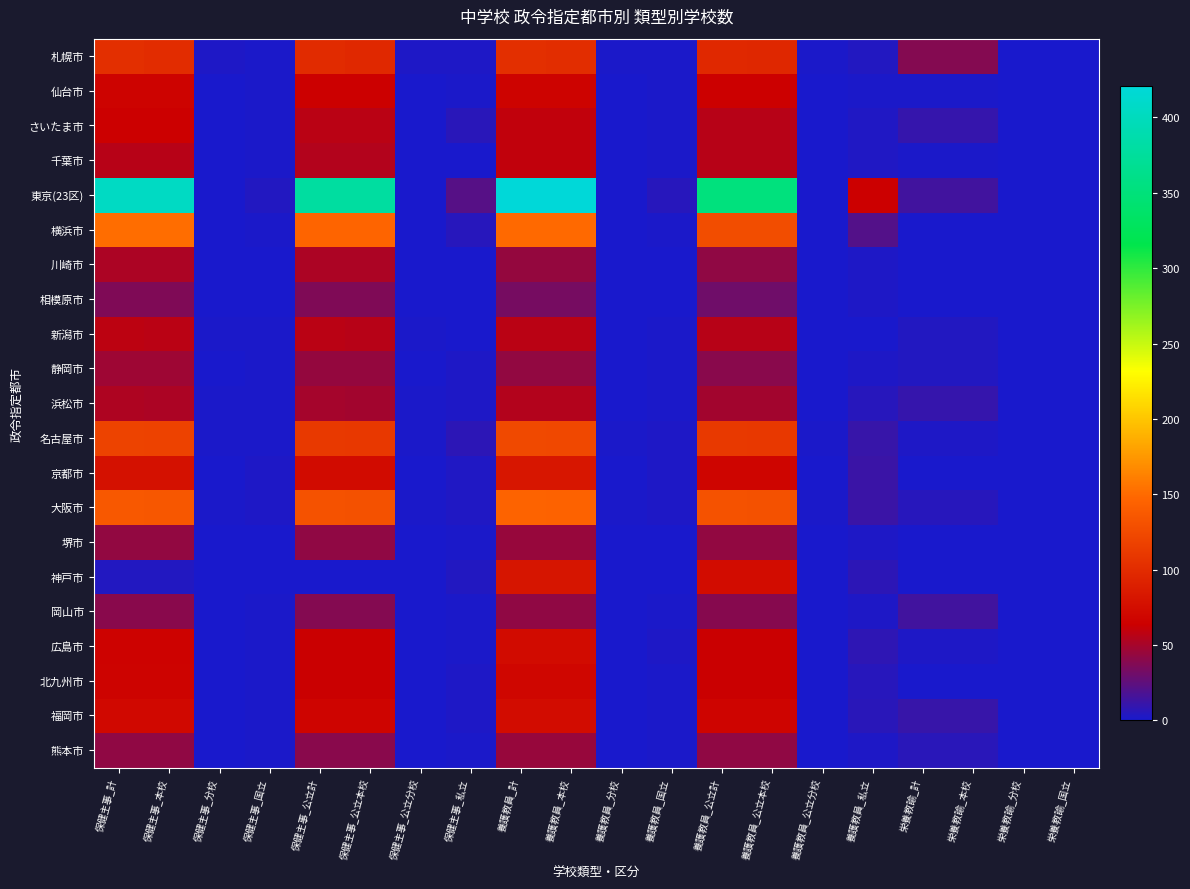

Reading right to left, extract all data points from this chart.

札幌市: 栄養教諭_国立=0	栄養教諭_分校=0	栄養教諭_本校=38	栄養教諭_計=38	養護教員_私立=4	養護教員_公立分校=1	養護教員_公立本校=96	養護教員_公立計=97	養護教員_国立=1	養護教員_分校=1	養護教員_本校=101	養護教員_計=102	保健主事_私立=2	保健主事_公立分校=2	保健主事_公立本校=97	保健主事_公立計=99	保健主事_国立=1	保健主事_分校=2	保健主事_本校=100	保健主事_計=102
仙台市: 栄養教諭_国立=0	栄養教諭_分校=0	栄養教諭_本校=1	栄養教諭_計=1	養護教員_私立=1	養護教員_公立分校=0	養護教員_公立本校=64	養護教員_公立計=64	養護教員_国立=1	養護教員_分校=0	養護教員_本校=66	養護教員_計=66	保健主事_私立=1	保健主事_公立分校=0	保健主事_公立本校=64	保健主事_公立計=64	保健主事_国立=1	保健主事_分校=0	保健主事_本校=66	保健主事_計=66
さいたま市: 栄養教諭_国立=0	栄養教諭_分校=0	栄養教諭_本校=10	栄養教諭_計=10	養護教員_私立=3	養護教員_公立分校=0	養護教員_公立本校=56	養護教員_公立計=56	養護教員_国立=1	養護教員_分校=0	養護教員_本校=60	養護教員_計=60	保健主事_私立=6	保健主事_公立分校=0	保健主事_公立本校=57	保健主事_公立計=57	保健主事_国立=1	保健主事_分校=0	保健主事_本校=64	保健主事_計=64
千葉市: 栄養教諭_国立=0	栄養教諭_分校=0	栄養教諭_本校=1	栄養教諭_計=1	養護教員_私立=3	養護教員_公立分校=0	養護教員_公立本校=56	養護教員_公立計=56	養護教員_国立=1	養護教員_分校=0	養護教員_本校=60	養護教員_計=60	保健主事_私立=0	保健主事_公立分校=0	保健主事_公立本校=55	保健主事_公立計=55	保健主事_国立=1	保健主事_分校=0	保健主事_本校=56	保健主事_計=56
東京(23区): 栄養教諭_国立=0	栄養教諭_分校=0	栄養教諭_本校=14	栄養教諭_計=14	養護教員_私立=64	養護教員_公立分校=0	養護教員_公立本校=352	養護教員_公立計=352	養護教員_国立=5	養護教員_分校=0	養護教員_本校=421	養護教員_計=421	保健主事_私立=22	保健主事_公立分校=0	保健主事_公立本校=379	保健主事_公立計=379	保健主事_国立=4	保健主事_分校=0	保健主事_本校=405	保健主事_計=405
横浜市: 栄養教諭_国立=0	栄養教諭_分校=0	栄養教諭_本校=0	栄養教諭_計=0	養護教員_私立=21	養護教員_公立分校=0	養護教員_公立本校=127	養護教員_公立計=127	養護教員_国立=1	養護教員_分校=0	養護教員_本校=149	養護教員_計=149	保健主事_私立=5	保健主事_公立分校=0	保健主事_公立本校=146	保健主事_公立計=146	保健主事_国立=1	保健主事_分校=0	保健主事_本校=152	保健主事_計=152
川崎市: 栄養教諭_国立=0	栄養教諭_分校=0	栄養教諭_本校=0	栄養教諭_計=0	養護教員_私立=2	養護教員_公立分校=0	養護教員_公立本校=42	養護教員_公立計=42	養護教員_国立=0	養護教員_分校=0	養護教員_本校=44	養護教員_計=44	保健主事_私立=0	保健主事_公立分校=0	保健主事_公立本校=52	保健主事_公立計=52	保健主事_国立=0	保健主事_分校=0	保健主事_本校=52	保健主事_計=52
相模原市: 栄養教諭_国立=0	栄養教諭_分校=0	栄養教諭_本校=0	栄養教諭_計=0	養護教員_私立=2	養護教員_公立分校=0	養護教員_公立本校=31	養護教員_公立計=31	養護教員_国立=0	養護教員_分校=0	養護教員_本校=33	養護教員_計=33	保健主事_私立=0	保健主事_公立分校=0	保健主事_公立本校=37	保健主事_公立計=37	保健主事_国立=0	保健主事_分校=0	保健主事_本校=37	保健主事_計=37
新潟市: 栄養教諭_国立=0	栄養教諭_分校=0	栄養教諭_本校=4	栄養教諭_計=4	養護教員_私立=0	養護教員_公立分校=0	養護教員_公立本校=56	養護教員_公立計=56	養護教員_国立=1	養護教員_分校=0	養護教員_本校=57	養護教員_計=57	保健主事_私立=0	保健主事_公立分校=1	保健主事_公立本校=56	保健主事_公立計=57	保健主事_国立=1	保健主事_分校=1	保健主事_本校=57	保健主事_計=58
静岡市: 栄養教諭_国立=0	栄養教諭_分校=0	栄養教諭_本校=4	栄養教諭_計=4	養護教員_私立=2	養護教員_公立分校=0	養護教員_公立本校=40	養護教員_公立計=40	養護教員_国立=1	養護教員_分校=0	養護教員_本校=43	養護教員_計=43	保健主事_私立=2	保健主事_公立分校=0	保健主事_公立本校=44	保健主事_公立計=44	保健主事_国立=1	保健主事_分校=0	保健主事_本校=47	保健主事_計=47
浜松市: 栄養教諭_国立=0	栄養教諭_分校=0	栄養教諭_本校=10	栄養教諭_計=10	養護教員_私立=5	養護教員_公立分校=0	養護教員_公立本校=49	養護教員_公立計=49	養護教員_国立=1	養護教員_分校=0	養護教員_本校=55	養護教員_計=55	保健主事_私立=2	保健主事_公立分校=1	保健主事_公立本校=49	保健主事_公立計=50	保健主事_国立=1	保健主事_分校=1	保健主事_本校=52	保健主事_計=53
名古屋市: 栄養教諭_国立=0	栄養教諭_分校=0	栄養教諭_本校=2	栄養教諭_計=2	養護教員_私立=11	養護教員_公立分校=1	養護教員_公立本校=110	養護教員_公立計=111	養護教員_国立=2	養護教員_分校=1	養護教員_本校=123	養護教員_計=124	保健主事_私立=7	保健主事_公立分校=1	保健主事_公立本校=110	保健主事_公立計=111	保健主事_国立=1	保健主事_分校=1	保健主事_本校=118	保健主事_計=119
京都市: 栄養教諭_国立=0	栄養教諭_分校=0	栄養教諭_本校=0	栄養教諭_計=0	養護教員_私立=12	養護教員_公立分校=0	養護教員_公立本校=68	養護教員_公立計=68	養護教員_国立=2	養護教員_分校=0	養護教員_本校=82	養護教員_計=82	保健主事_私立=3	保健主事_公立分校=0	保健主事_公立本校=73	保健主事_公立計=73	保健主事_国立=2	保健主事_分校=0	保健主事_本校=78	保健主事_計=78
大阪市: 栄養教諭_国立=0	栄養教諭_分校=0	栄養教諭_本校=5	栄養教諭_計=5	養護教員_私立=12	養護教員_公立分校=1	養護教員_公立本校=130	養護教員_公立計=131	養護教員_国立=2	養護教員_分校=1	養護教員_本校=144	養護教員_計=145	保健主事_私立=3	保健主事_公立分校=1	保健主事_公立本校=130	保健主事_公立計=131	保健主事_国立=2	保健主事_分校=1	保健主事_本校=135	保健主事_計=136
堺市: 栄養教諭_国立=0	栄養教諭_分校=0	栄養教諭_本校=0	栄養教諭_計=0	養護教員_私立=2	養護教員_公立分校=0	養護教員_公立本校=43	養護教員_公立計=43	養護教員_国立=0	養護教員_分校=0	養護教員_本校=45	養護教員_計=45	保健主事_私立=1	保健主事_公立分校=0	保健主事_公立本校=42	保健主事_公立計=42	保健主事_国立=0	保健主事_分校=0	保健主事_本校=43	保健主事_計=43
神戸市: 栄養教諭_国立=0	栄養教諭_分校=0	栄養教諭_本校=0	栄養教諭_計=0	養護教員_私立=7	養護教員_公立分校=0	養護教員_公立本校=74	養護教員_公立計=74	養護教員_国立=0	養護教員_分校=0	養護教員_本校=81	養護教員_計=81	保健主事_私立=4	保健主事_公立分校=0	保健主事_公立本校=0	保健主事_公立計=0	保健主事_国立=0	保健主事_分校=0	保健主事_本校=4	保健主事_計=4
岡山市: 栄養教諭_国立=0	栄養教諭_分校=0	栄養教諭_本校=14	栄養教諭_計=14	養護教員_私立=2	養護教員_公立分校=0	養護教員_公立本校=39	養護教員_公立計=39	養護教員_国立=1	養護教員_分校=0	養護教員_本校=42	養護教員_計=42	保健主事_私立=1	保健主事_公立分校=0	保健主事_公立本校=38	保健主事_公立計=38	保健主事_国立=1	保健主事_分校=0	保健主事_本校=40	保健主事_計=40
広島市: 栄養教諭_国立=0	栄養教諭_分校=0	栄養教諭_本校=2	栄養教諭_計=2	養護教員_私立=8	養護教員_公立分校=0	養護教員_公立本校=63	養護教員_公立計=63	養護教員_国立=2	養護教員_分校=0	養護教員_本校=73	養護教員_計=73	保健主事_私立=1	保健主事_公立分校=0	保健主事_公立本校=63	保健主事_公立計=63	保健主事_国立=1	保健主事_分校=0	保健主事_本校=65	保健主事_計=65
北九州市: 栄養教諭_国立=0	栄養教諭_分校=0	栄養教諭_本校=0	栄養教諭_計=0	養護教員_私立=5	養護教員_公立分校=0	養護教員_公立本校=63	養護教員_公立計=63	養護教員_国立=1	養護教員_分校=0	養護教員_本校=69	養護教員_計=69	保健主事_私立=2	保健主事_公立分校=0	保健主事_公立本校=63	保健主事_公立計=63	保健主事_国立=1	保健主事_分校=0	保健主事_本校=66	保健主事_計=66
福岡市: 栄養教諭_国立=0	栄養教諭_分校=0	栄養教諭_本校=11	栄養教諭_計=11	養護教員_私立=6	養護教員_公立分校=0	養護教員_公立本校=67	養護教員_公立計=67	養護教員_国立=1	養護教員_分校=0	養護教員_本校=74	養護教員_計=74	保健主事_私立=2	保健主事_公立分校=0	保健主事_公立本校=67	保健主事_公立計=67	保健主事_国立=1	保健主事_分校=0	保健主事_本校=70	保健主事_計=70
熊本市: 栄養教諭_国立=0	栄養教諭_分校=0	栄養教諭_本校=6	栄養教諭_計=6	養護教員_私立=2	養護教員_公立分校=0	養護教員_公立本校=42	養護教員_公立計=42	養護教員_国立=1	養護教員_分校=0	養護教員_本校=45	養護教員_計=45	保健主事_私立=1	保健主事_公立分校=0	保健主事_公立本校=40	保健主事_公立計=40	保健主事_国立=1	保健主事_分校=0	保健主事_本校=42	保健主事_計=42